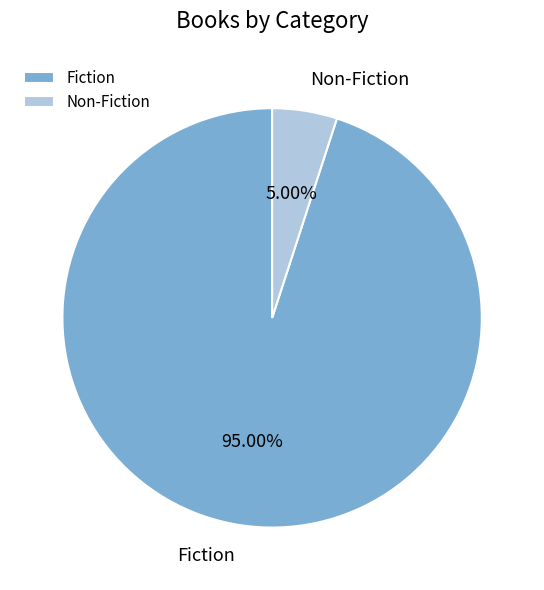

Approximately how many times larger is the value at Fiction compared to Non-Fiction?

19.0